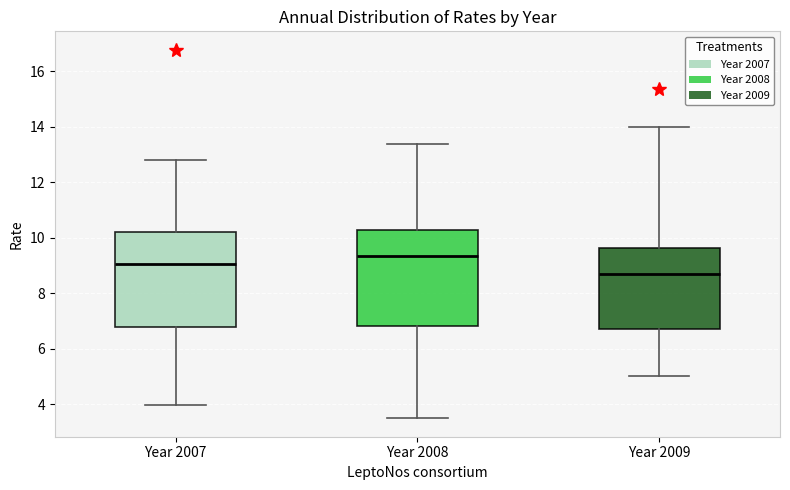

Where is the lower edge of the box for Year 2007 on the y-axis? The values are not printed on the chart, so give them approximately, as read against the axis.

6.8